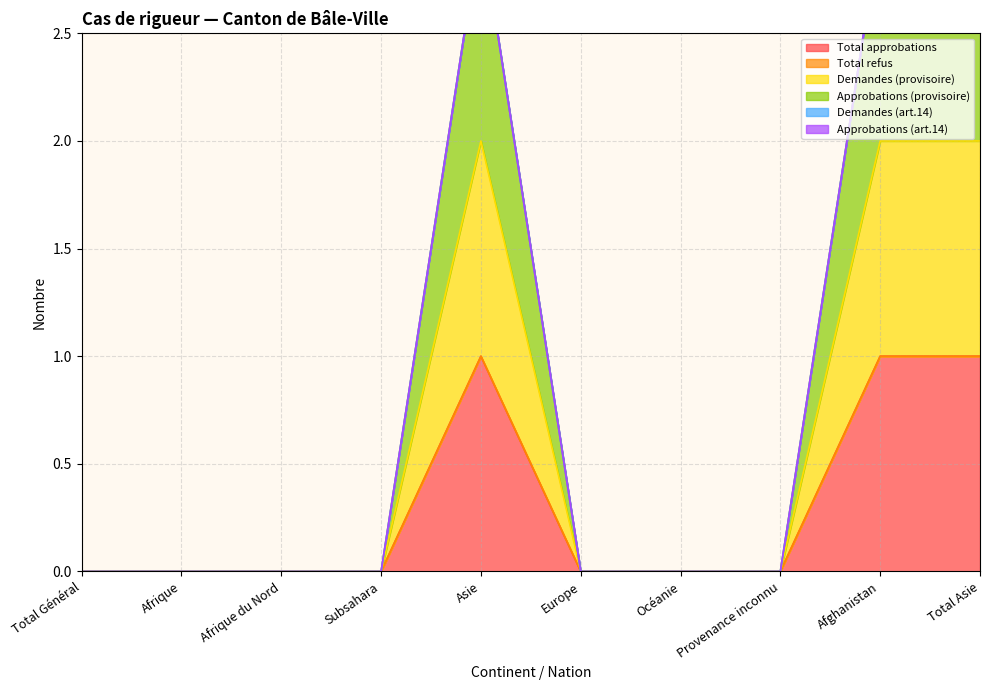

Is it true that Approbations (provisoire) equals -1 at Subsahara?

False